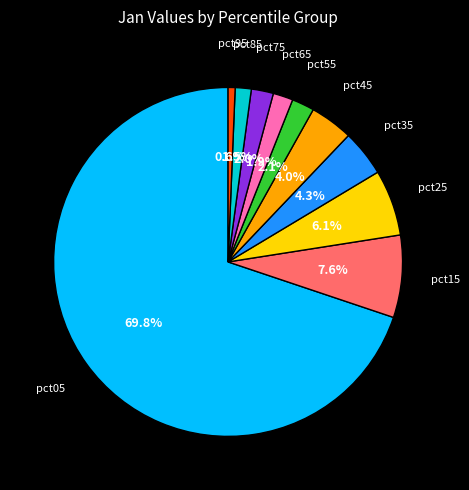

How many slices are in this pie chart?

10